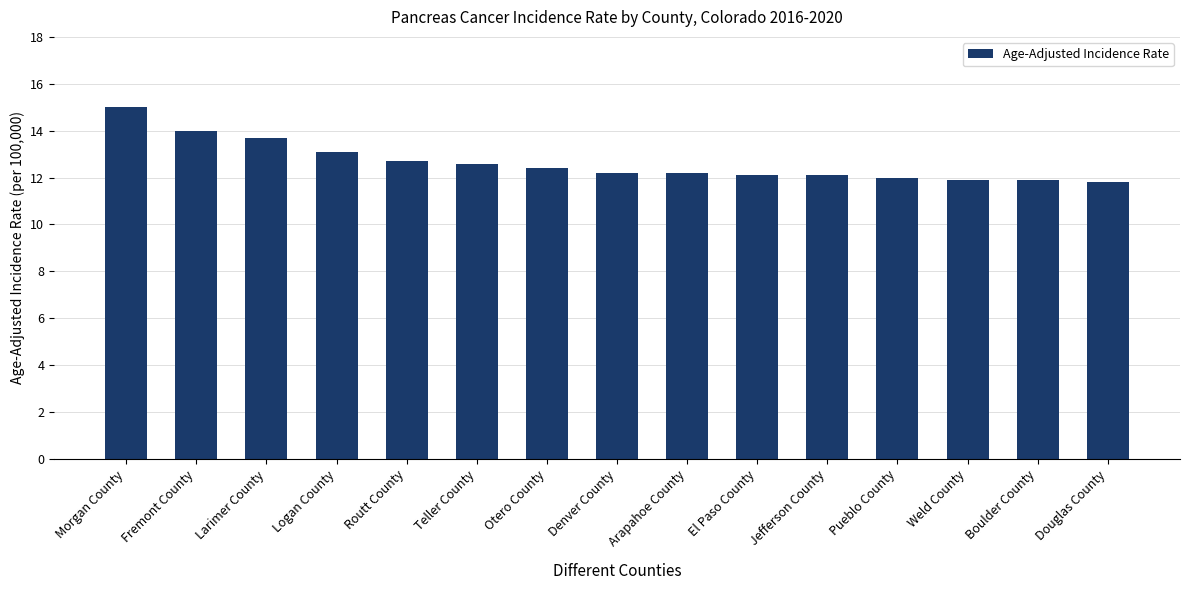

What is the change in value from Teller County to El Paso County?

-0.5